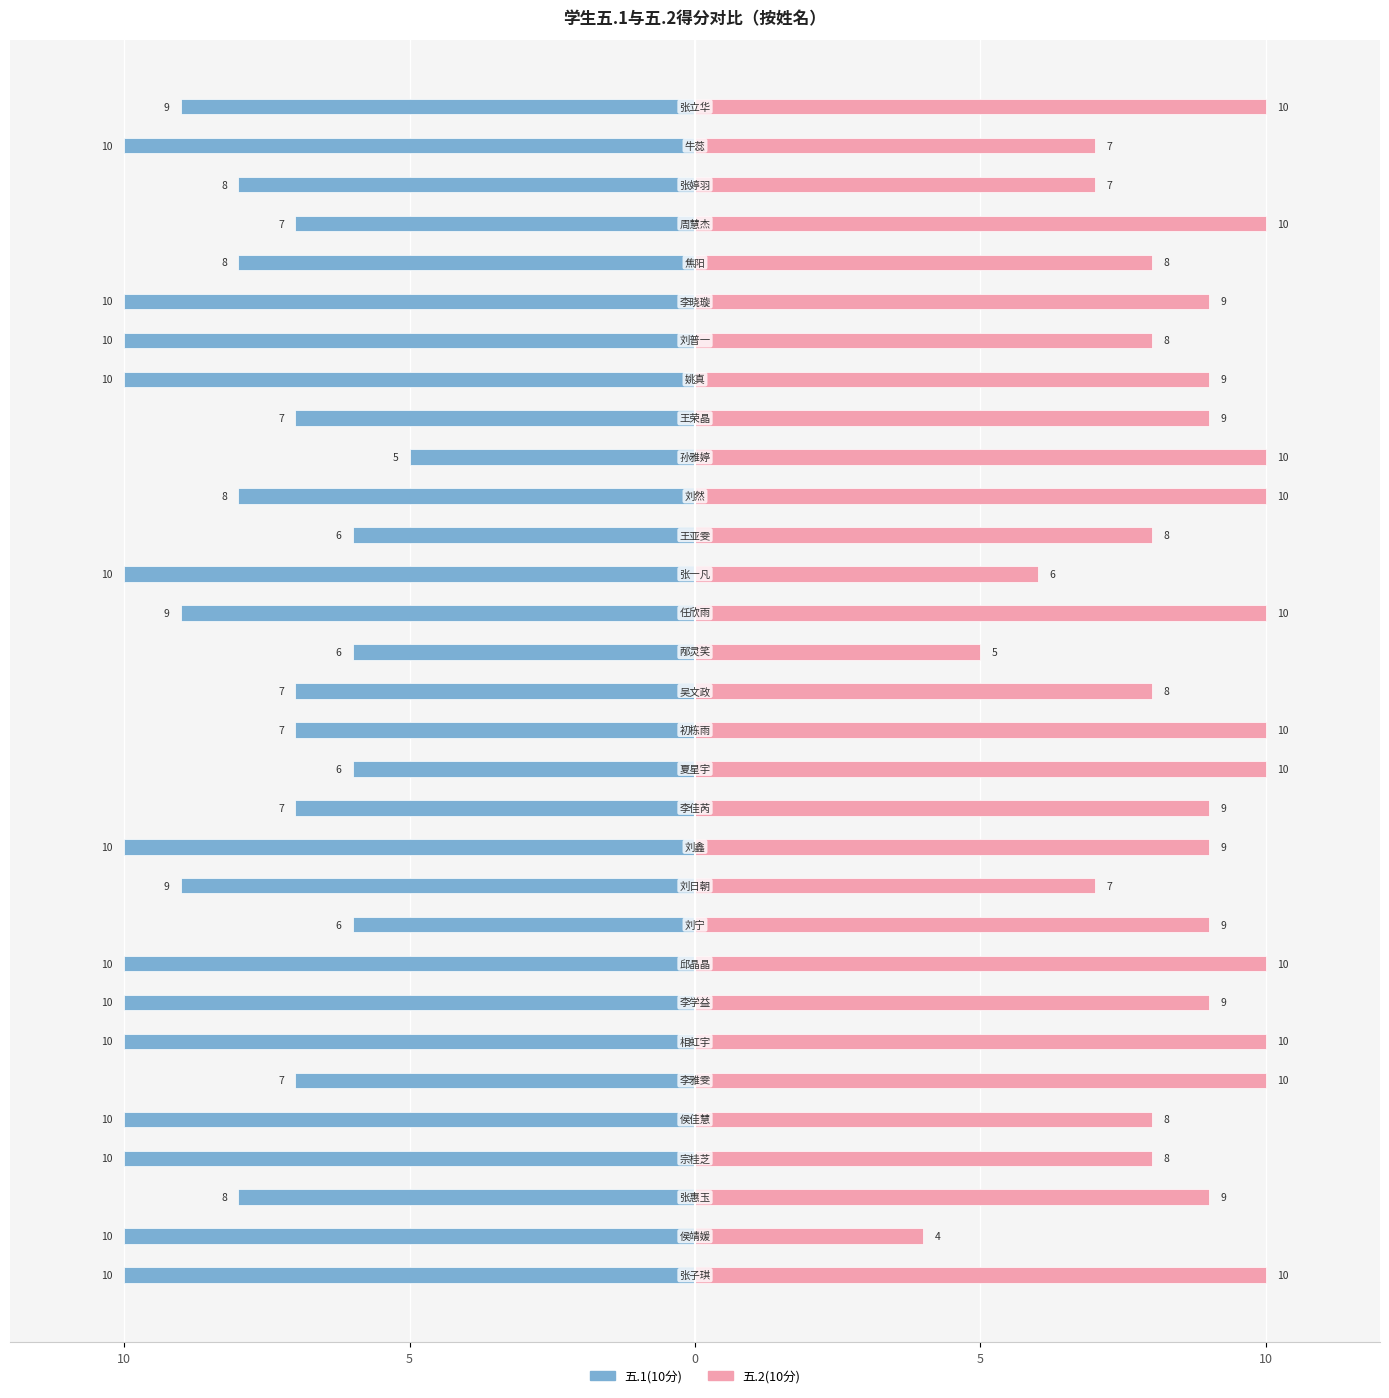

What is the lowest value of the 五.2(10分) series?

4